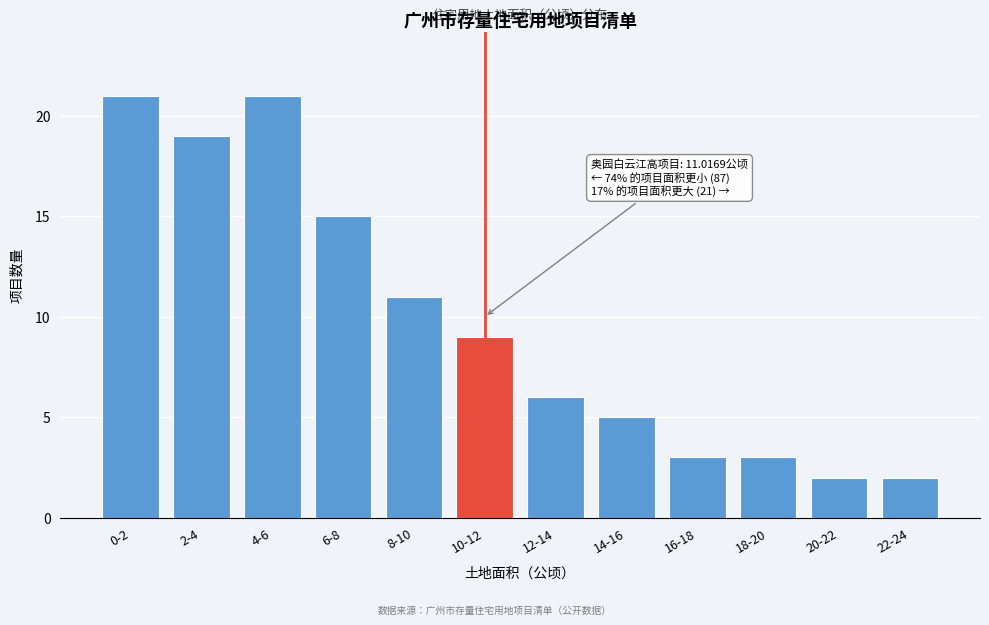

Reading right to left, list all the values displayed in this chart.

22-24=2	20-22=2	18-20=3	16-18=3	14-16=5	12-14=6	10-12=9	8-10=11	6-8=15	4-6=21	2-4=19	0-2=21